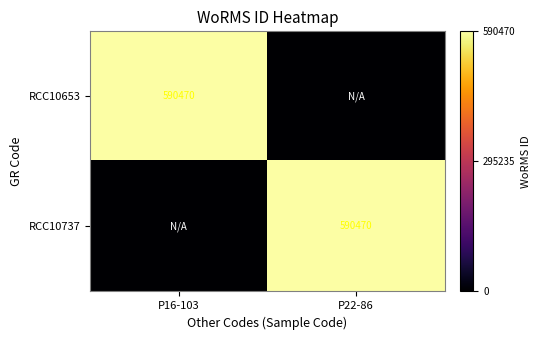

What is the total value across all series at P22-86?

590470